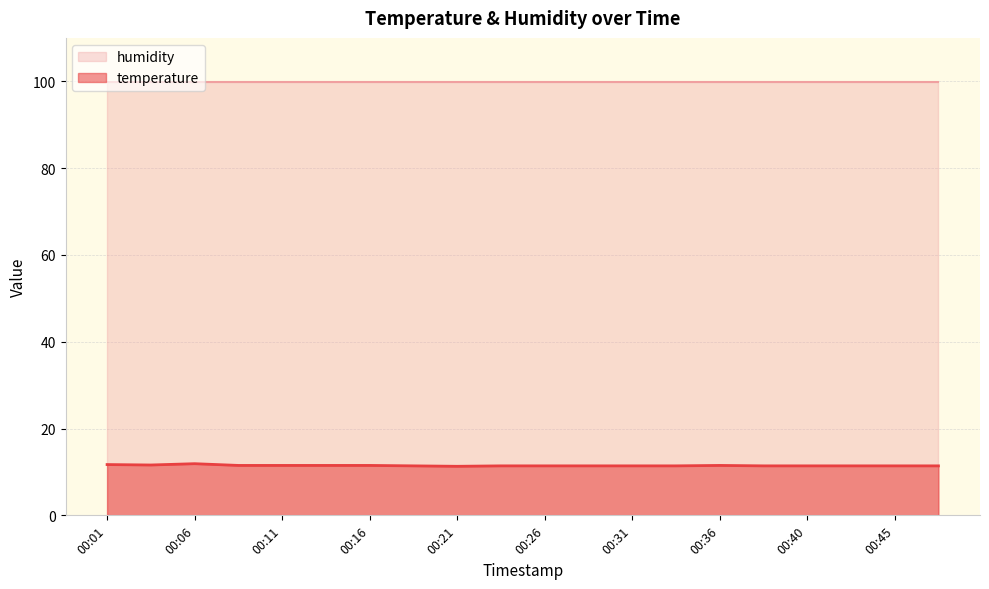

What is the sum of the values at 00:48 and 00:11?

22.9